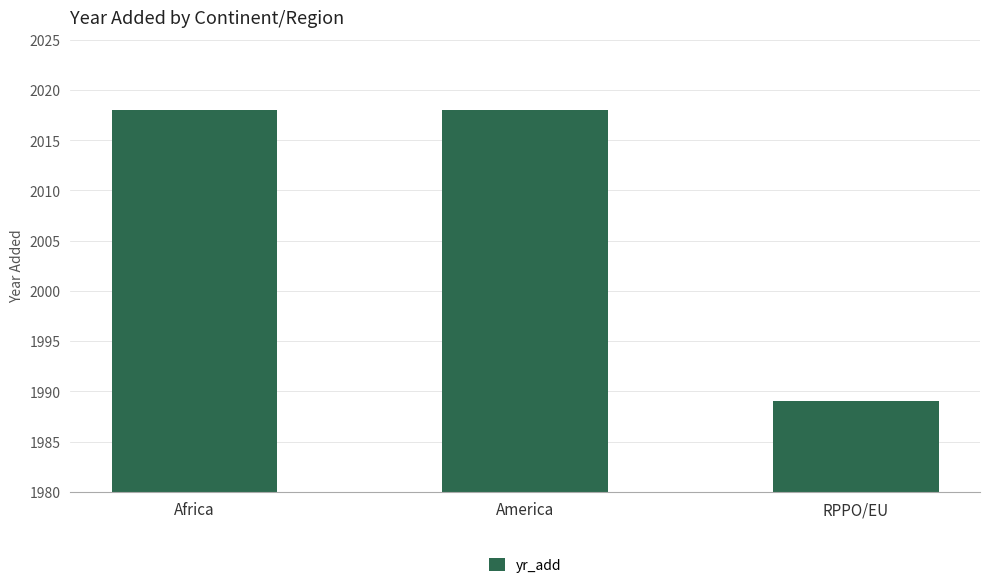

What is the ratio of the value at Africa to the value at America?

1.0